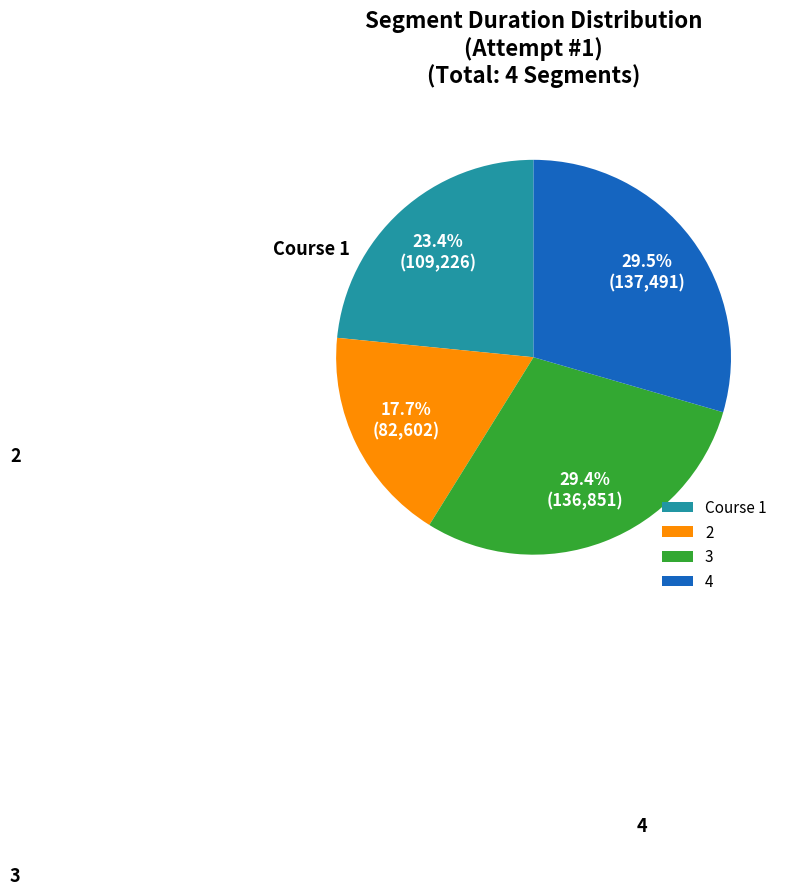

True or false: 3 accounts for 37% of the total.

False